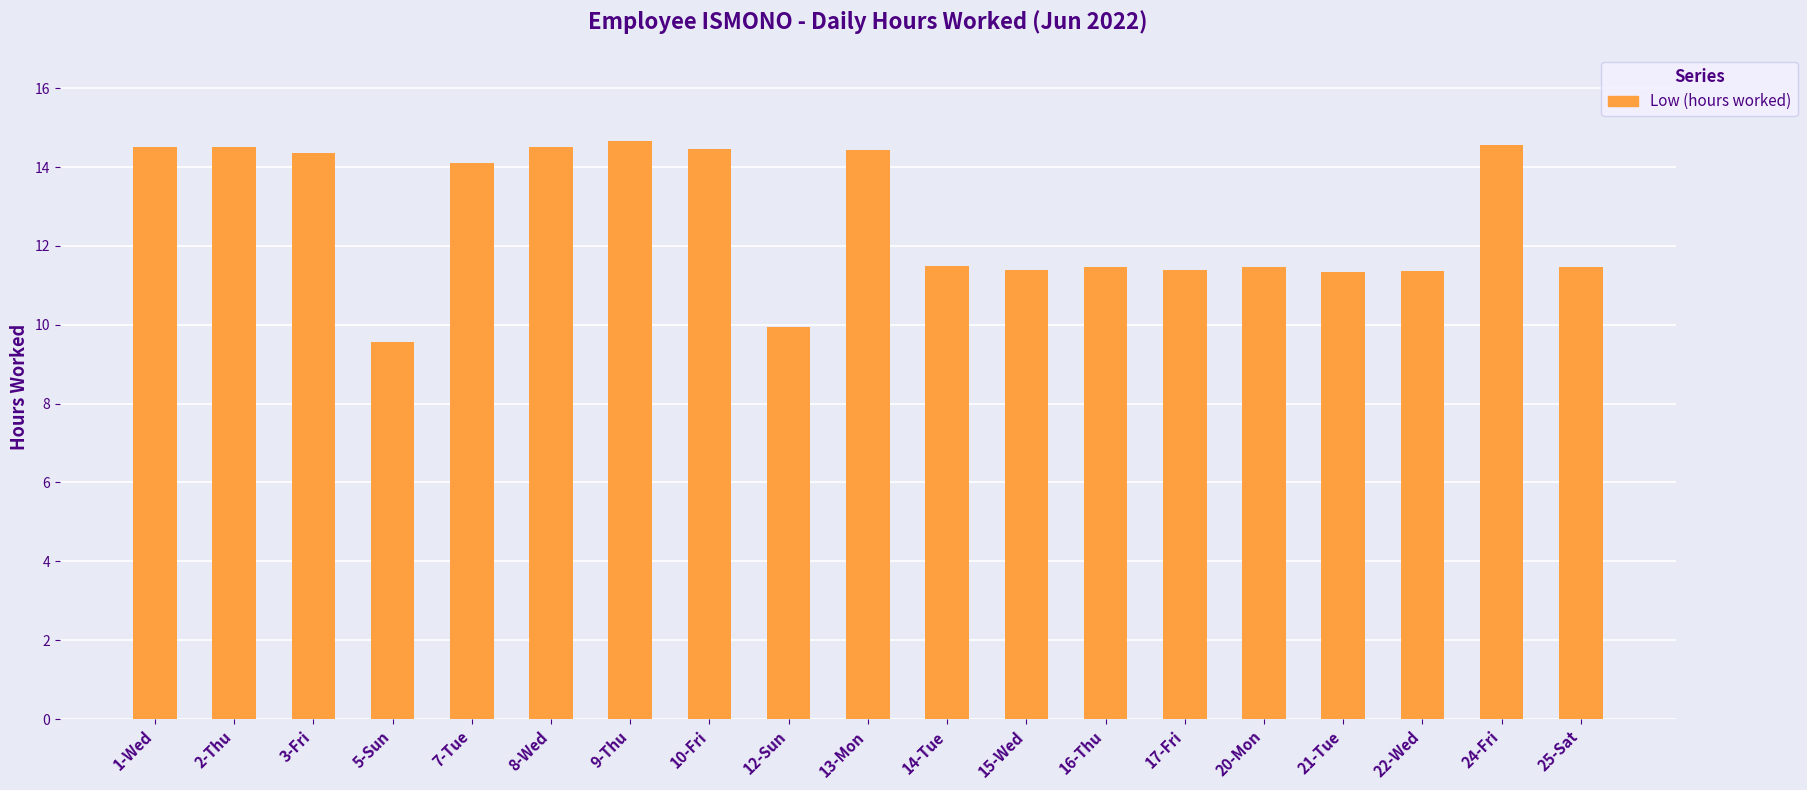

Approximately how many times larger is the value at 7-Tue compared to 9-Thu?

1.0